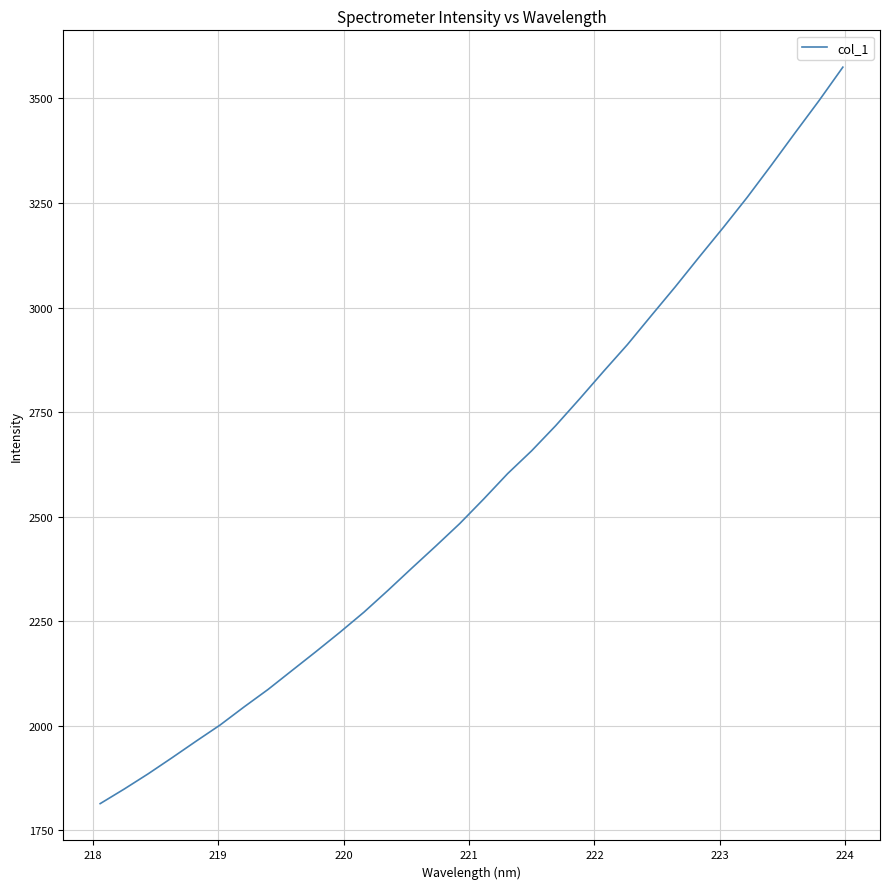

What is the difference between the maximum and minimum values?

1760.7